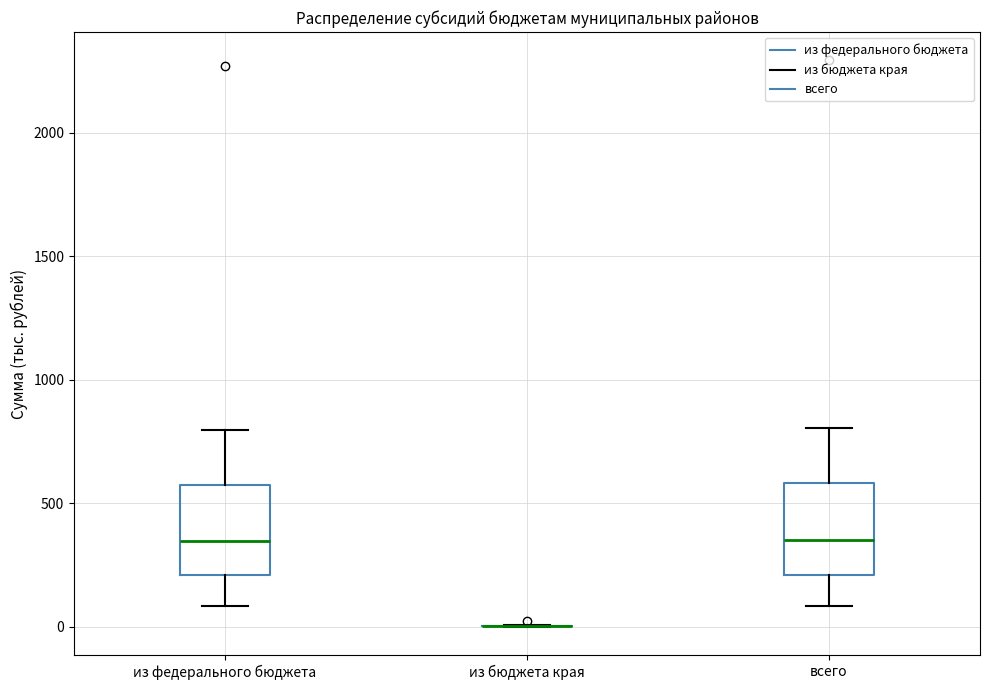

Reading left to right, read every box against the y-axis: the position of its median line, the range the box covers, and the ends of its whiskers. The values are not printed on the chart, so give them approximately, as read against the axis.

из федерального бюджета: median 350, box 200 to 600, whiskers 100 to 800
из бюджета края: box collapsed to a line at 0, whiskers 0 to 0
всего: median 350, box 200 to 600, whiskers 100 to 800